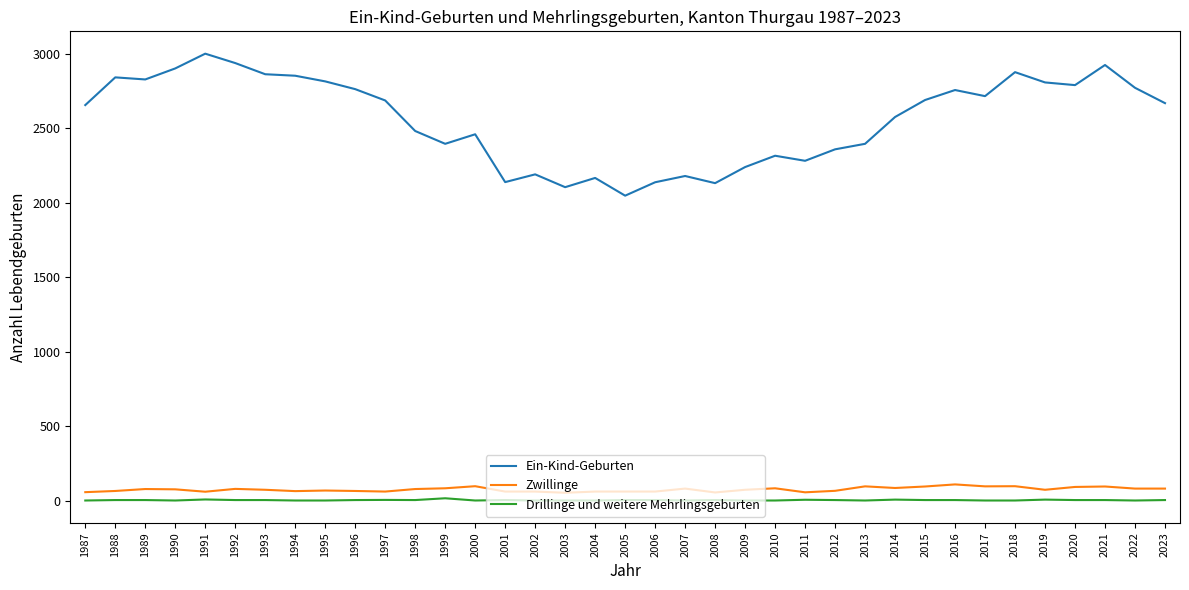

What is the greatest value displayed?

2999